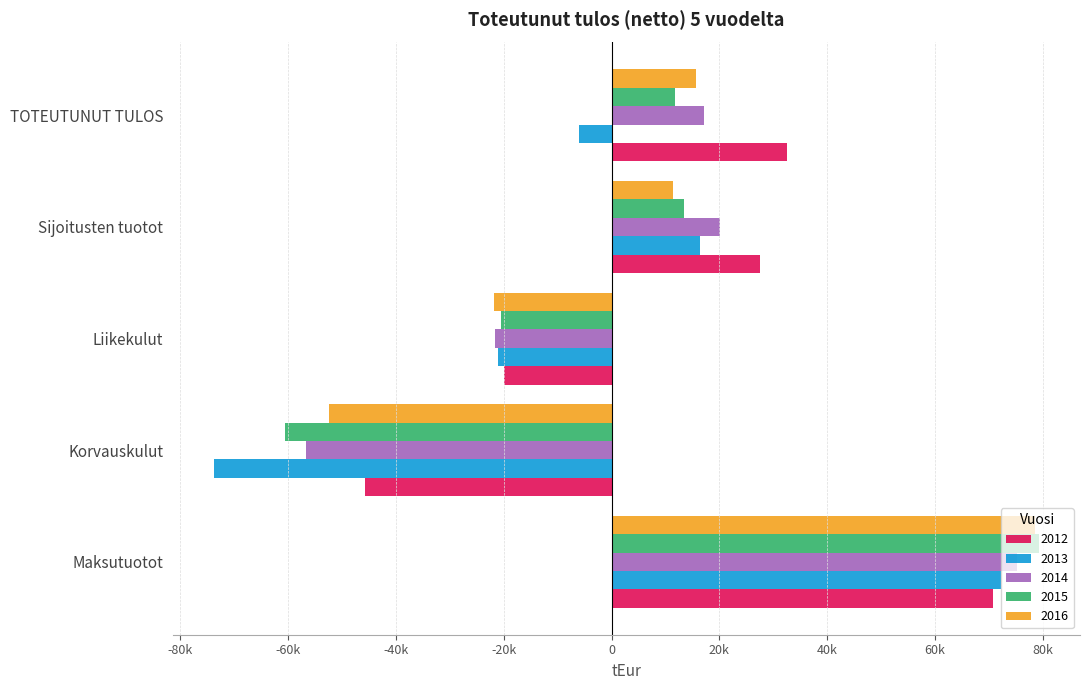

What are all the series names shown in the legend?

2012, 2013, 2014, 2015, 2016